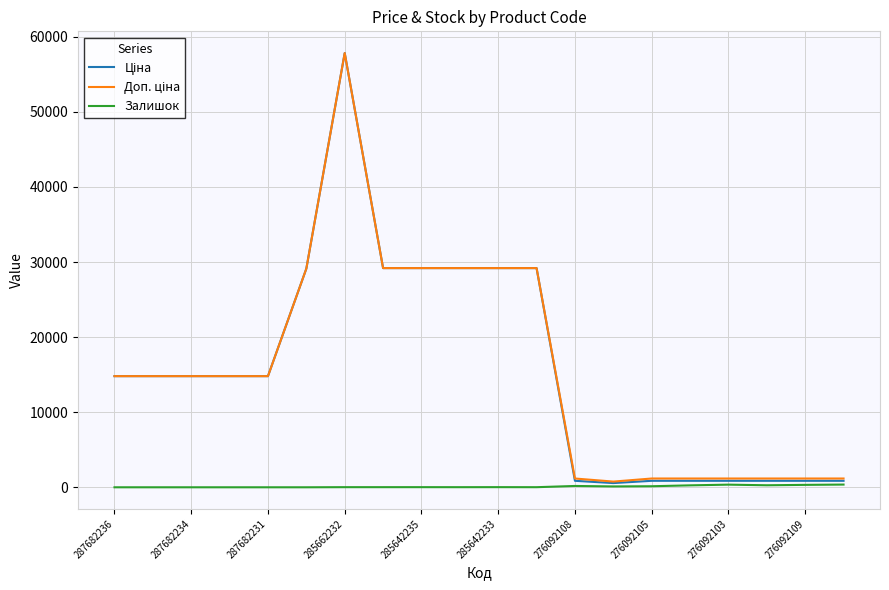

True or false: Ціна and Залишок cross at least once.

False